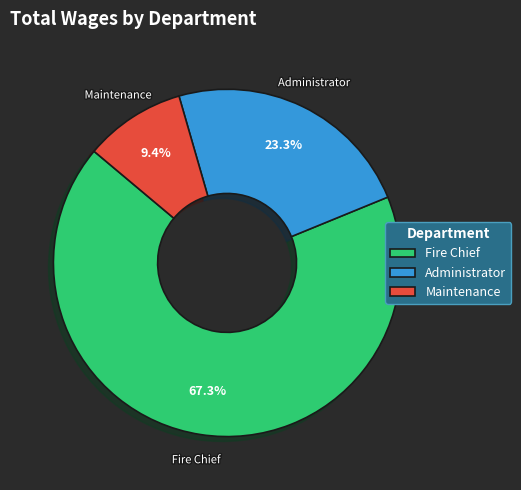

What is the ratio of the value at Fire Chief to the value at Administrator?

2.9